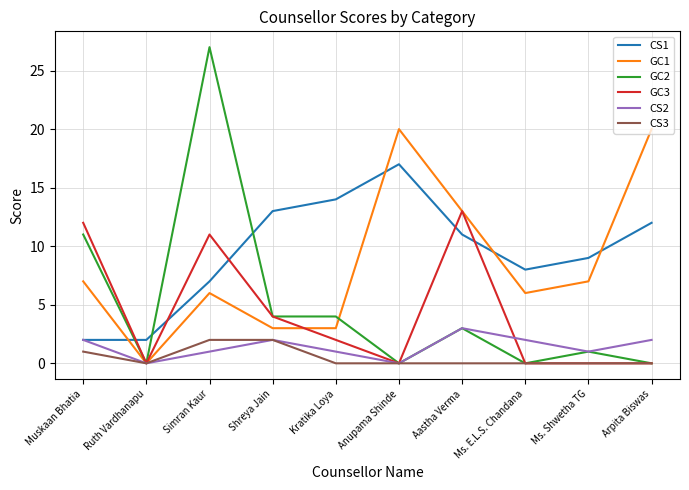

What position from the left is Simran Kaur?

3